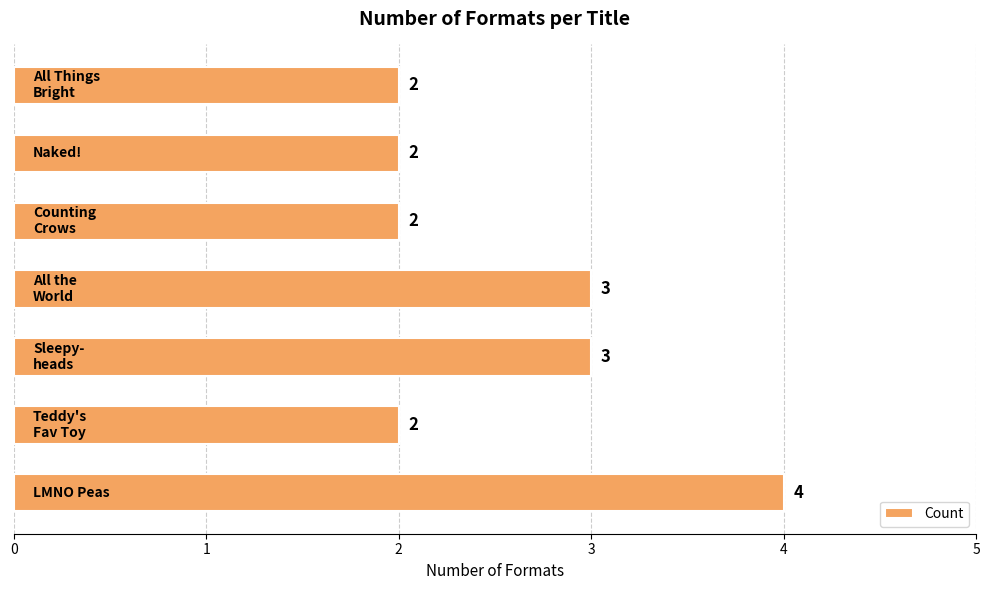

Count the values in the range 2 to 3.

6